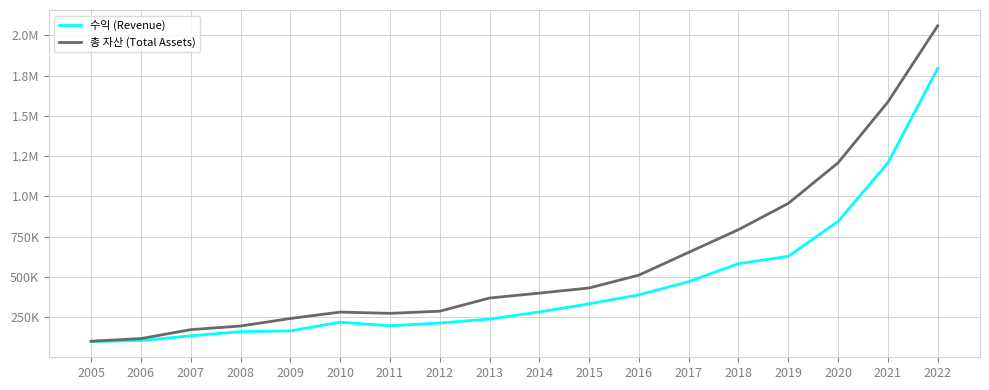

What are all the series names shown in the legend?

수익 (Revenue), 총 자산 (Total Assets)